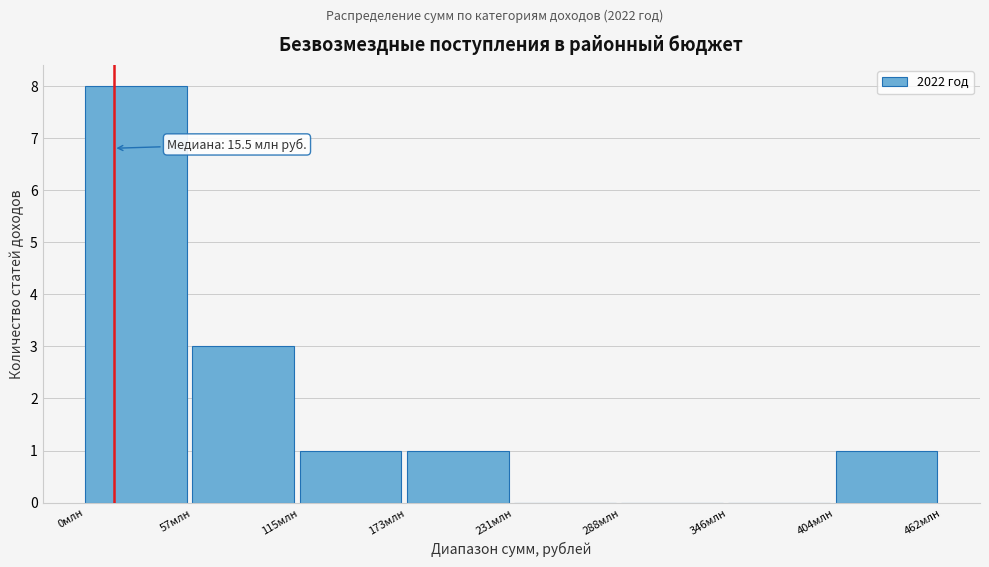

Over which range of the x-axis is the bar tallest?

0 to 60